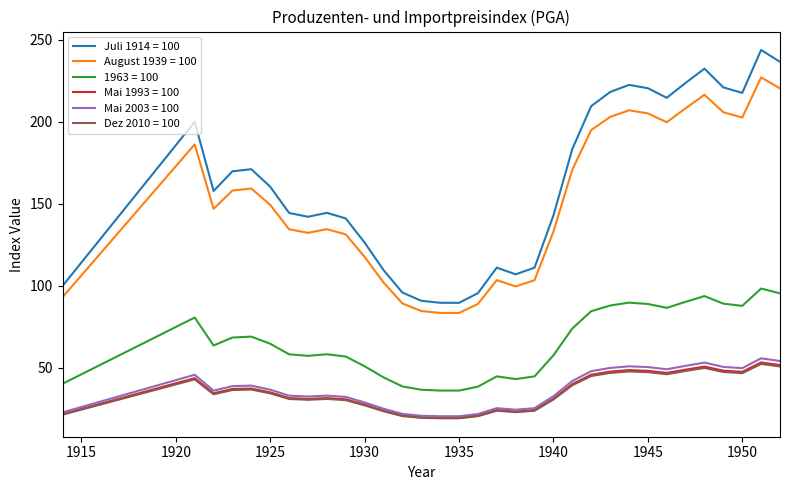

What is the maximum value shown in the chart?

243.9